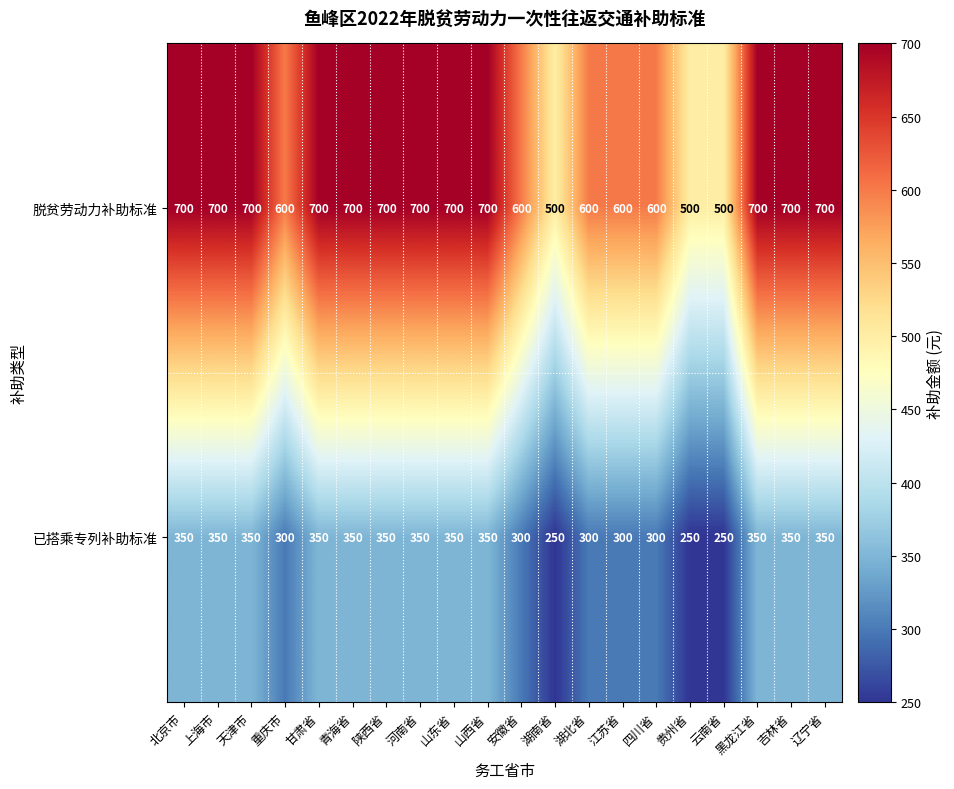

What is the total value across all series at 甘肃省?

1050